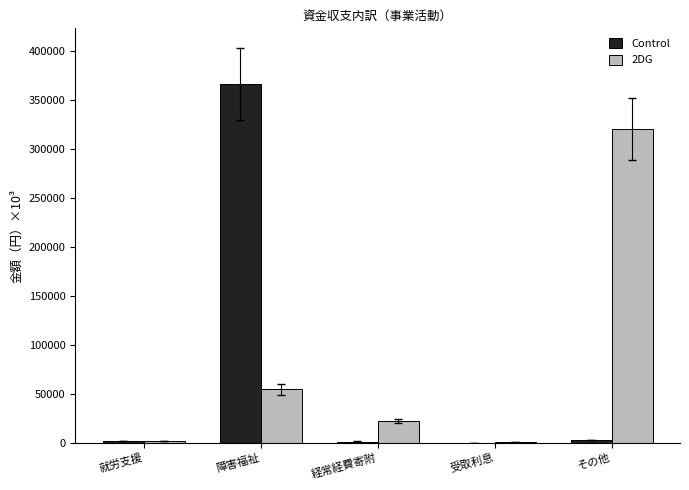

What is the maximum value shown in the chart?

366402.0